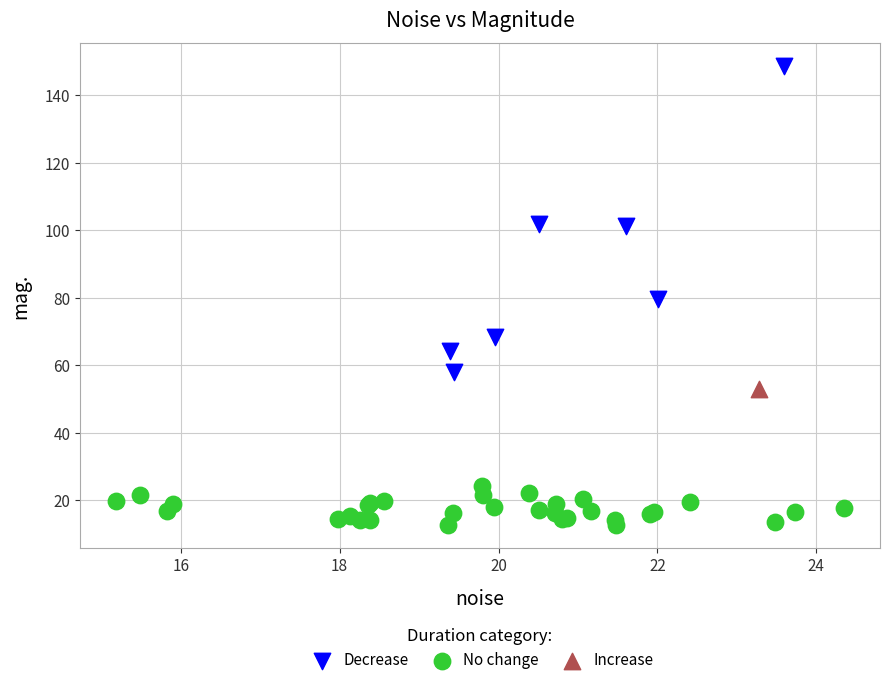

What are all the series names shown in the legend?

Decrease, No change, Increase